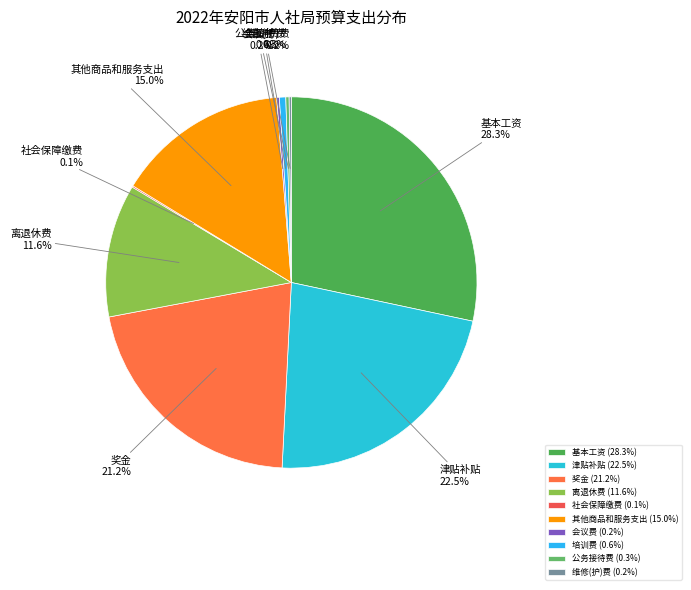

To the nearest percent, what is the average slice percentage?

10%